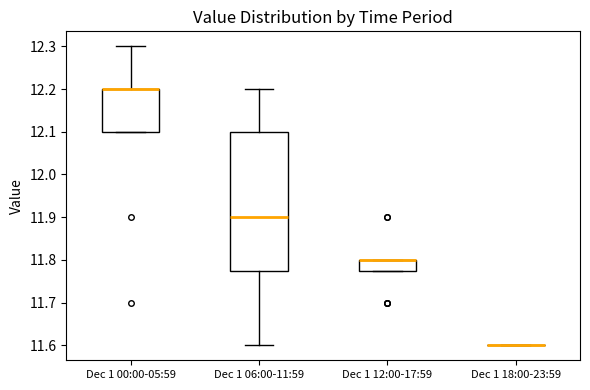

Reading left to right, transcribe this box plot: for each box, give where its median line is, the range the box spans, and where its two whiskers end, as read against the y-axis. The values are not printed on the chart, so give them approximately, as read against the axis.

Dec 1 00:00-05:59: median 12.20 (drawn on the box's upper edge), box 12.10 to 12.20, whiskers 12.10 to 12.30
Dec 1 06:00-11:59: median 11.90, box 11.78 to 12.10, whiskers 11.60 to 12.20
Dec 1 12:00-17:59: median 11.80 (drawn on the box's upper edge), box 11.78 to 11.80, whiskers 11.78 to 11.80
Dec 1 18:00-23:59: box collapsed to a line at 11.60, whiskers 11.60 to 11.60